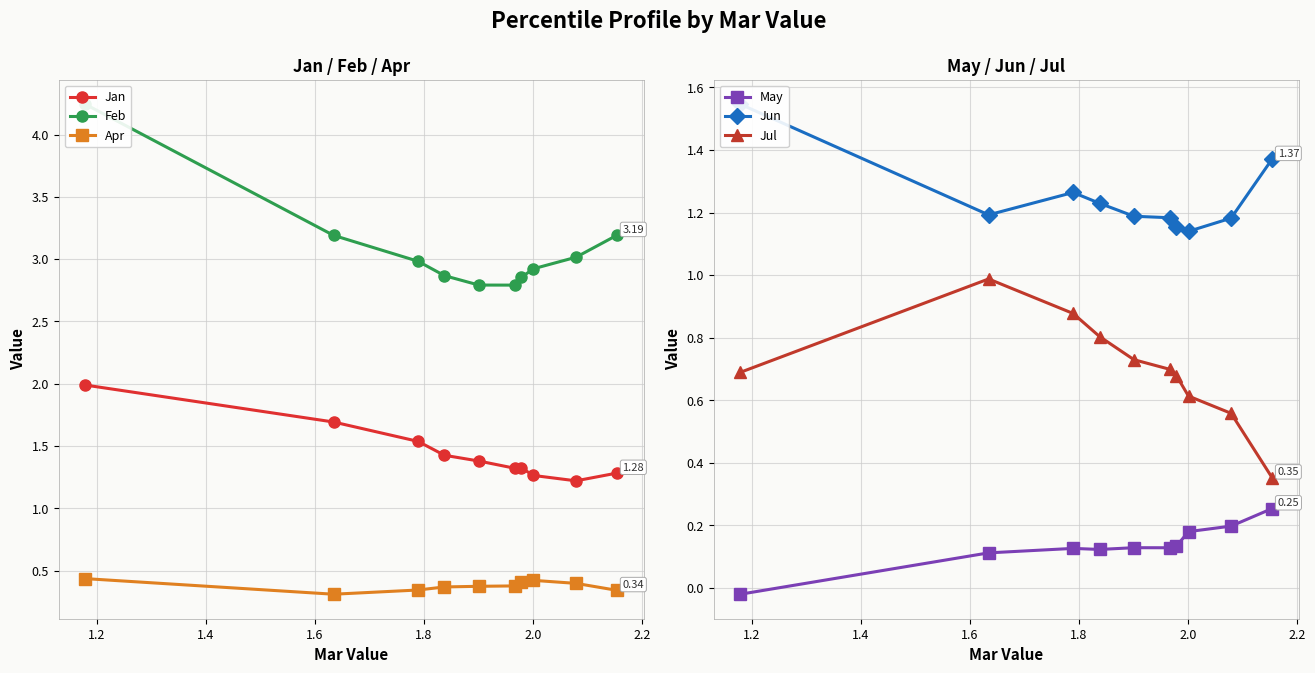

True or false: Apr and Jan cross at least once.

False